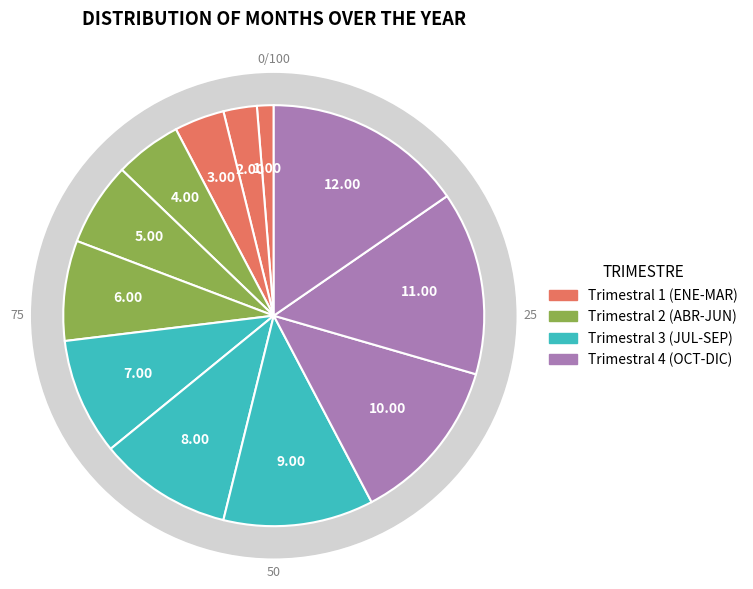

What percentage is the FEB slice, to the nearest percent?

3%